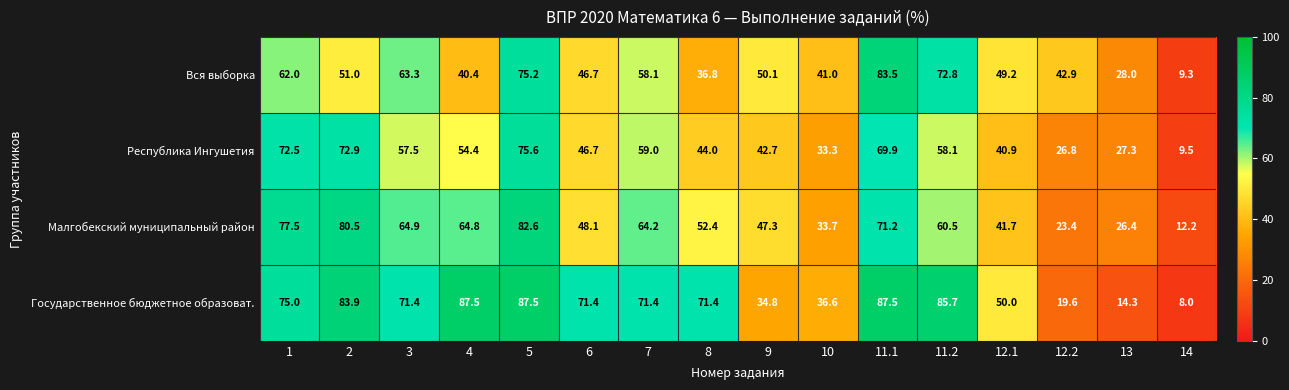

What is the spread (max minus min) of values at 6?

24.7